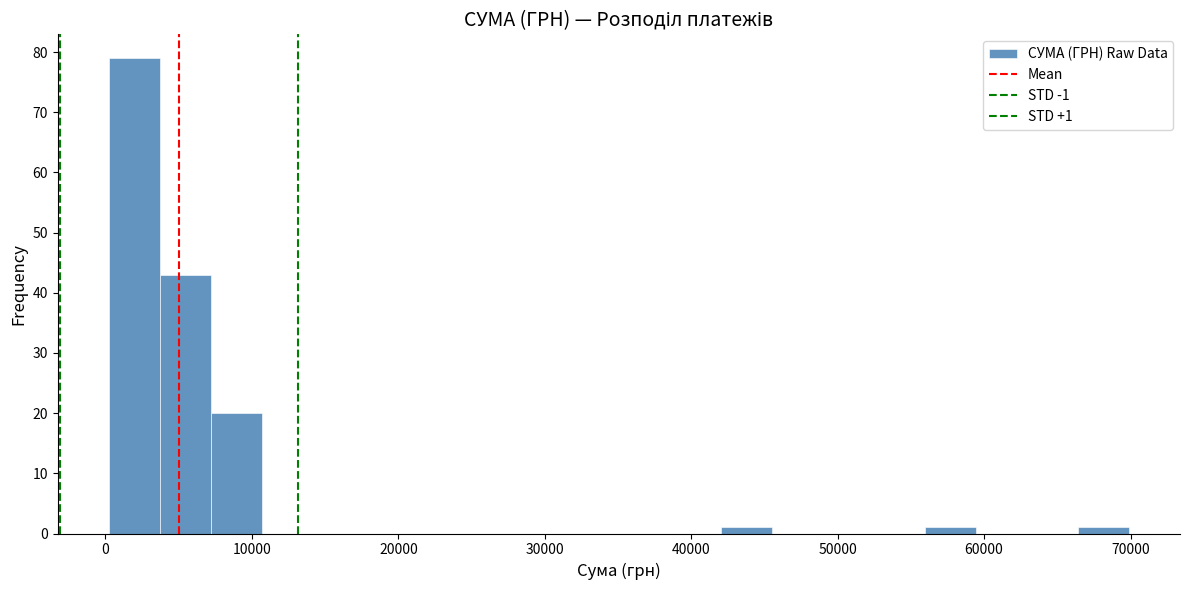

Around what value on the x-axis is the tallest bar? Give the approximate position of its centre, as read against the axis.

2000